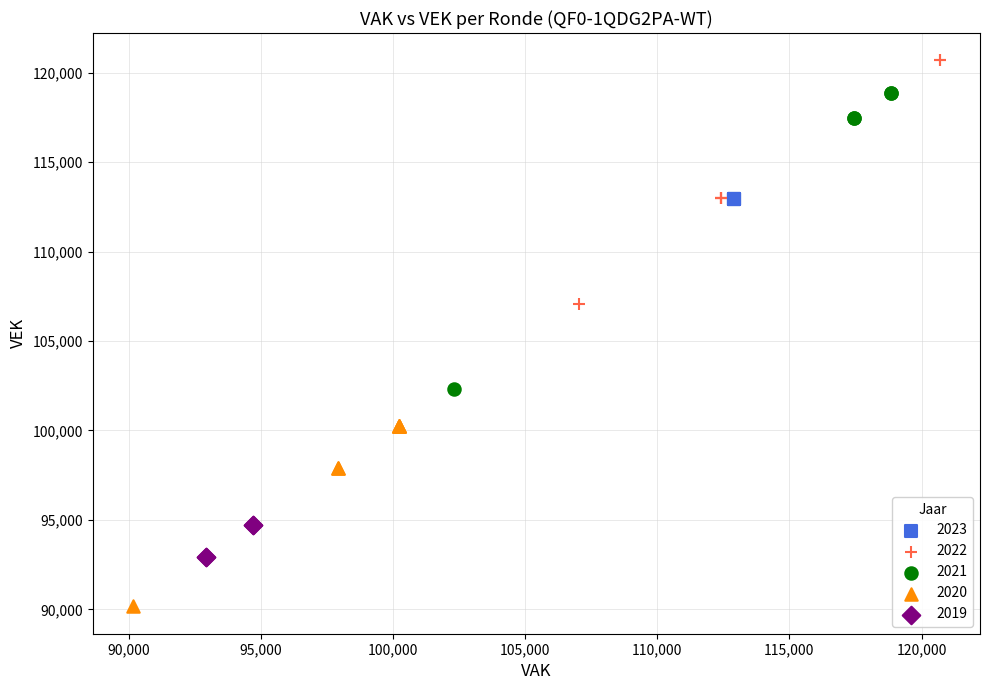

Which series reaches the minimum Y coordinate?

2020